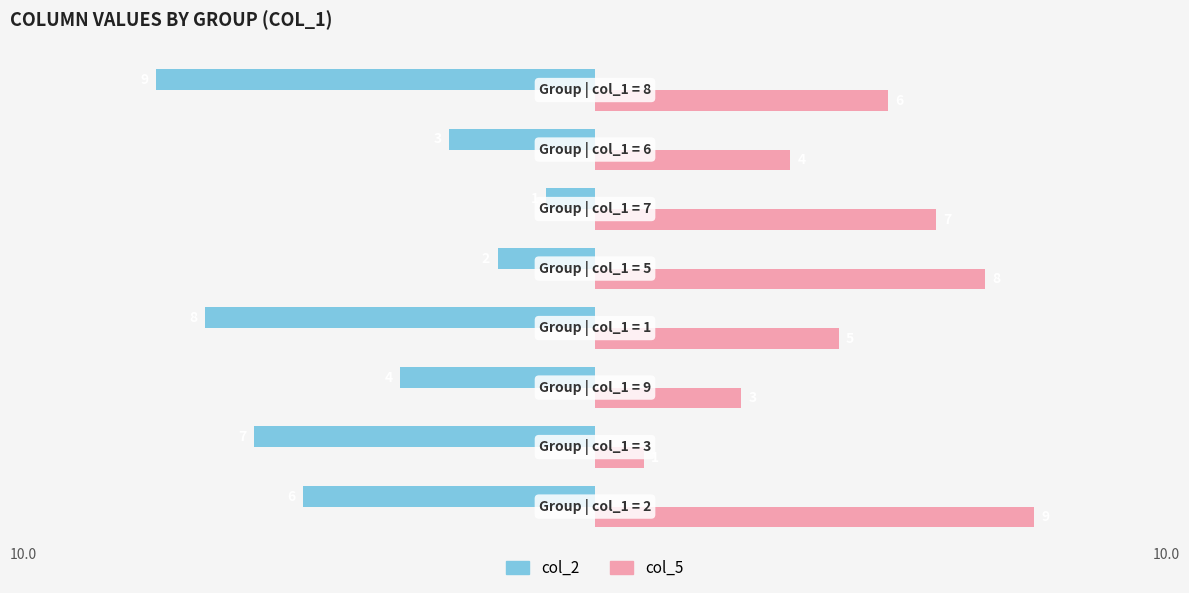

What is the greatest value displayed?

9